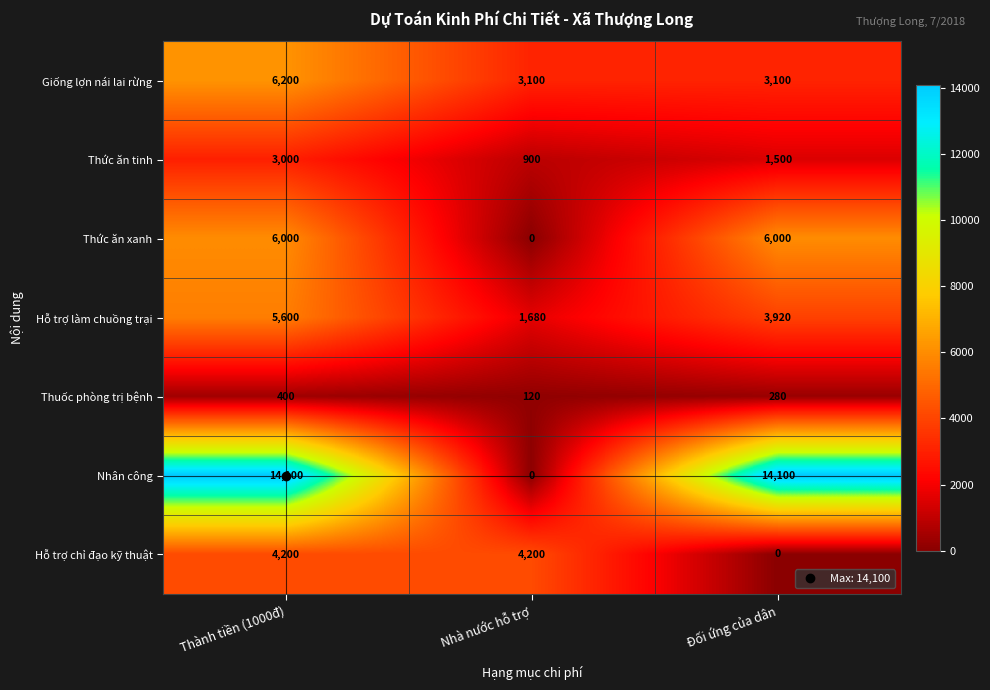

What is the difference between the maximum and minimum values in the Thức ăn tinh series?

2100